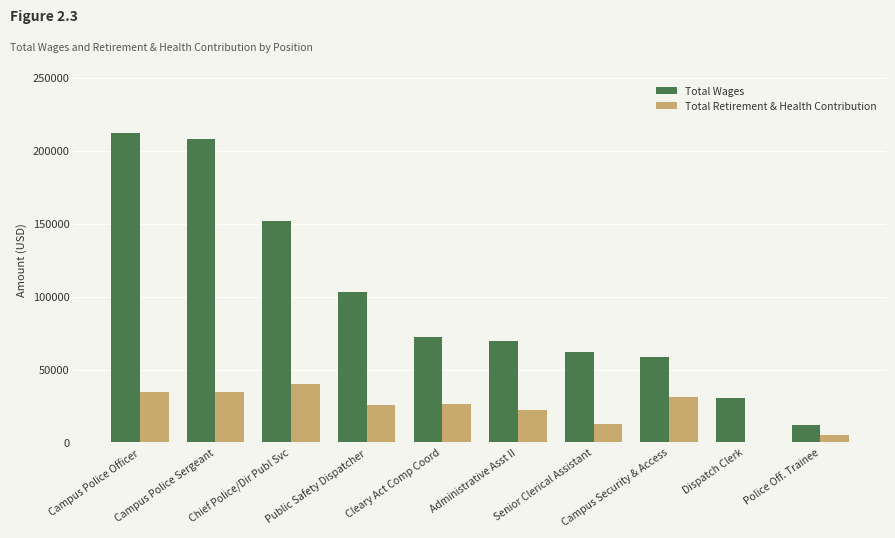

What is the maximum value shown in the chart?

212438